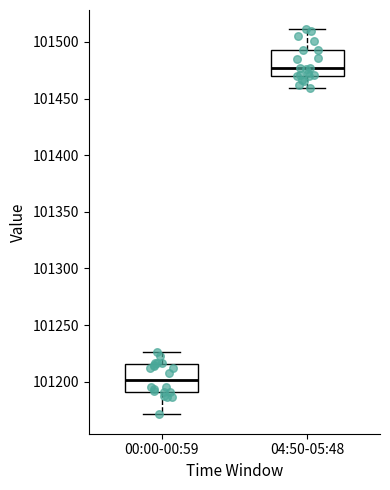

Reading left to right, transcribe this box plot: for each box, give where its median line is, the range the box spans, and where its two whiskers end, as read against the y-axis. The values are not printed on the chart, so give them approximately, as read against the axis.

00:00-00:59: median 101200, box 101190 to 101215, whiskers 101170 to 101225
04:50-05:48: median 101475, box 101470 to 101495, whiskers 101460 to 101510